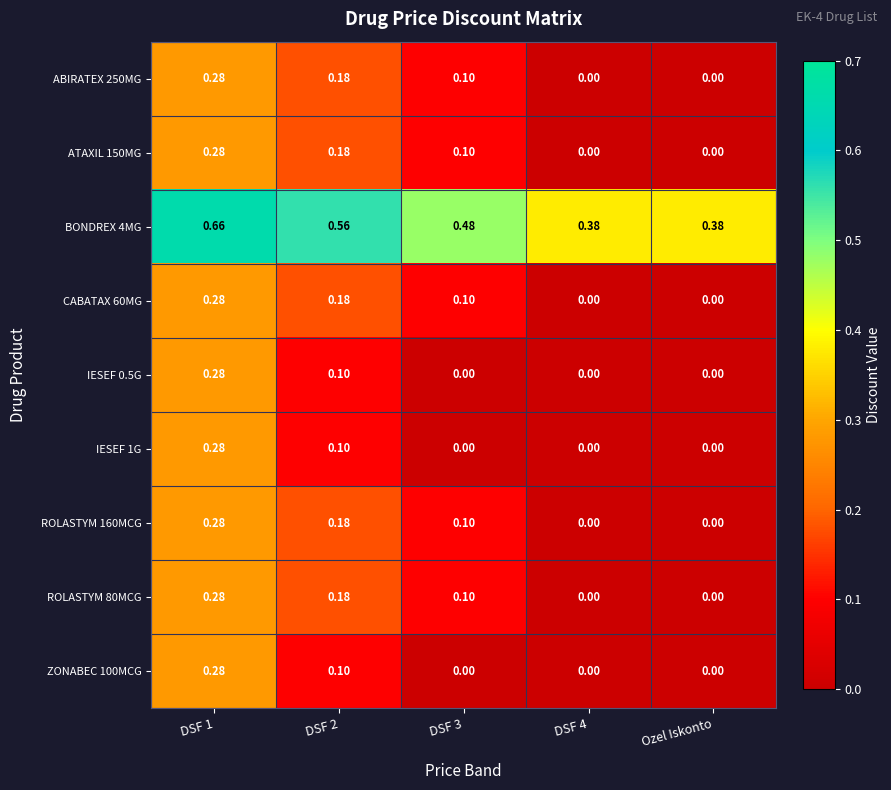

What is the total value across all series at DSF 3?

1.0